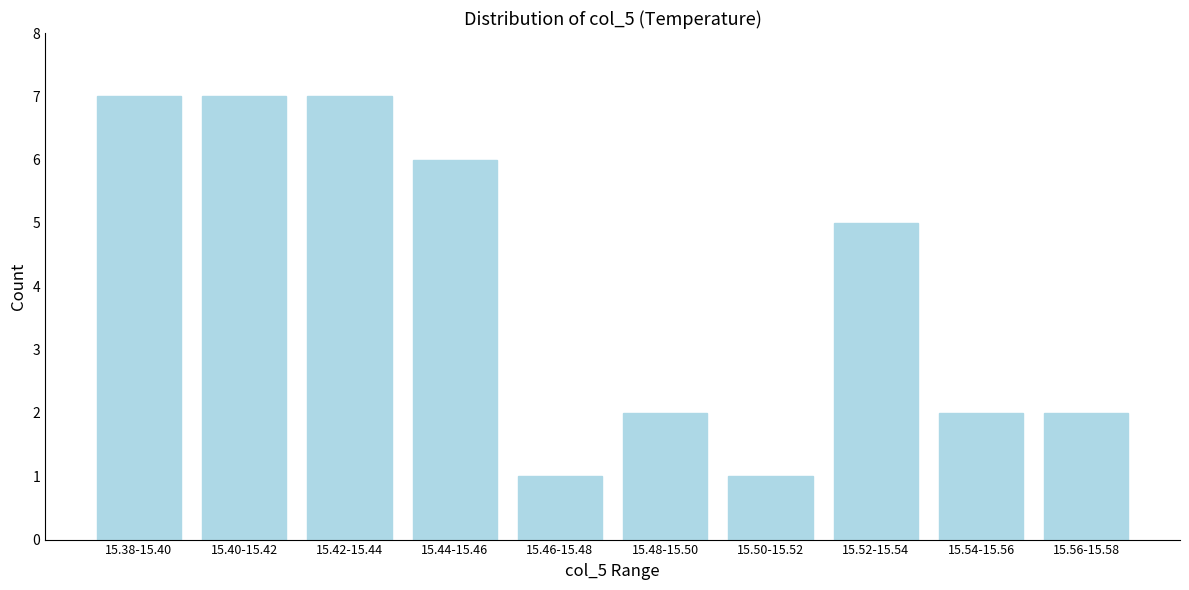

Reading left to right, list all the values displayed in this chart.

7	7	7	6	1	2	1	5	2	2